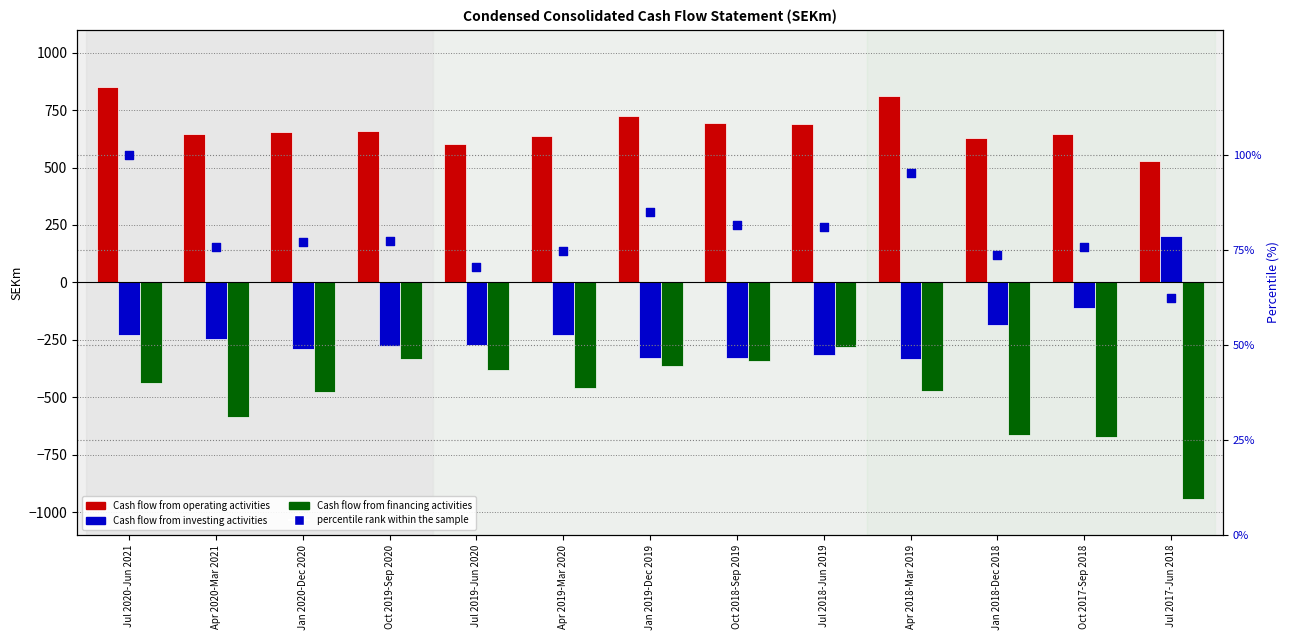

What is the total value across all series at Oct 2017-Sep 2018?

-65.2